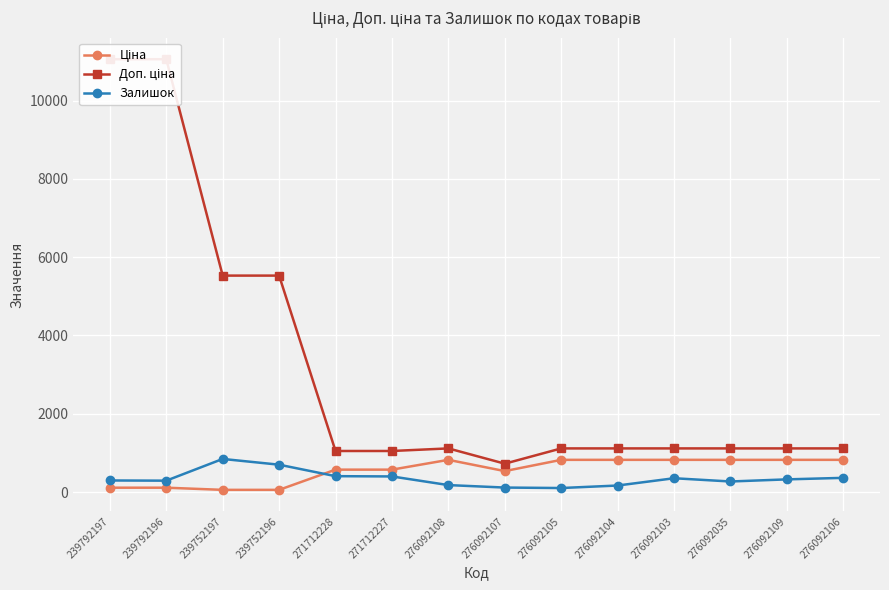

Which has a higher value, 271712228 or 276092109?

276092109